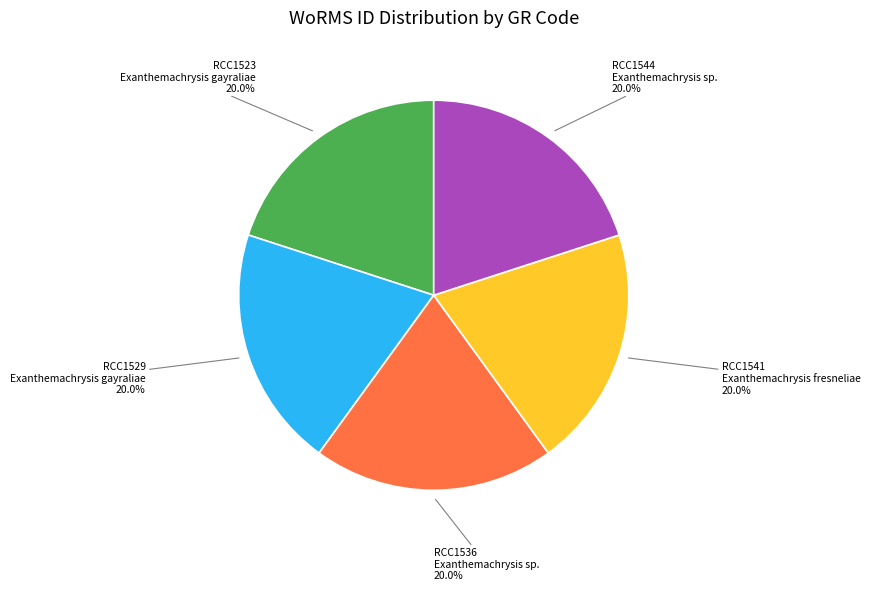

Is there a majority slice in this chart?

No